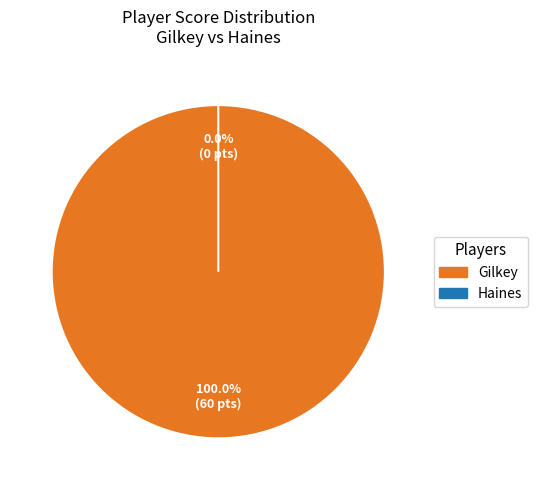

To the nearest percent, what portion does Gilkey represent?

100%